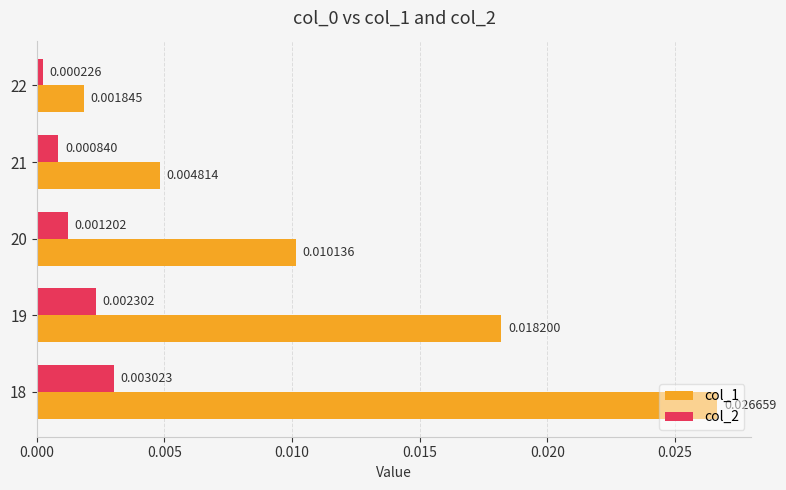

How many categories are shown in the chart?

5